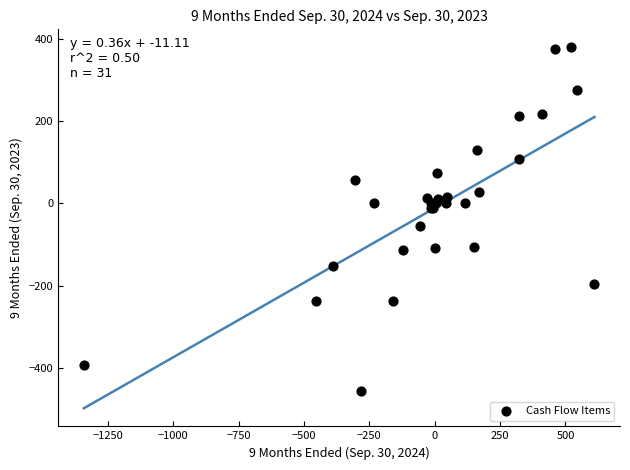

What Y value in the scatter plot is closest to -37?

-54.0